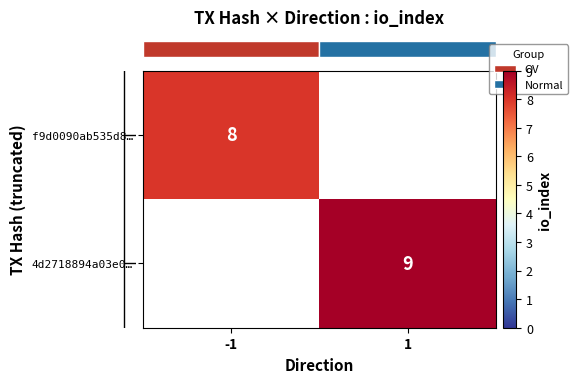

What is the difference between the row_1 values at -1 and 1?

9